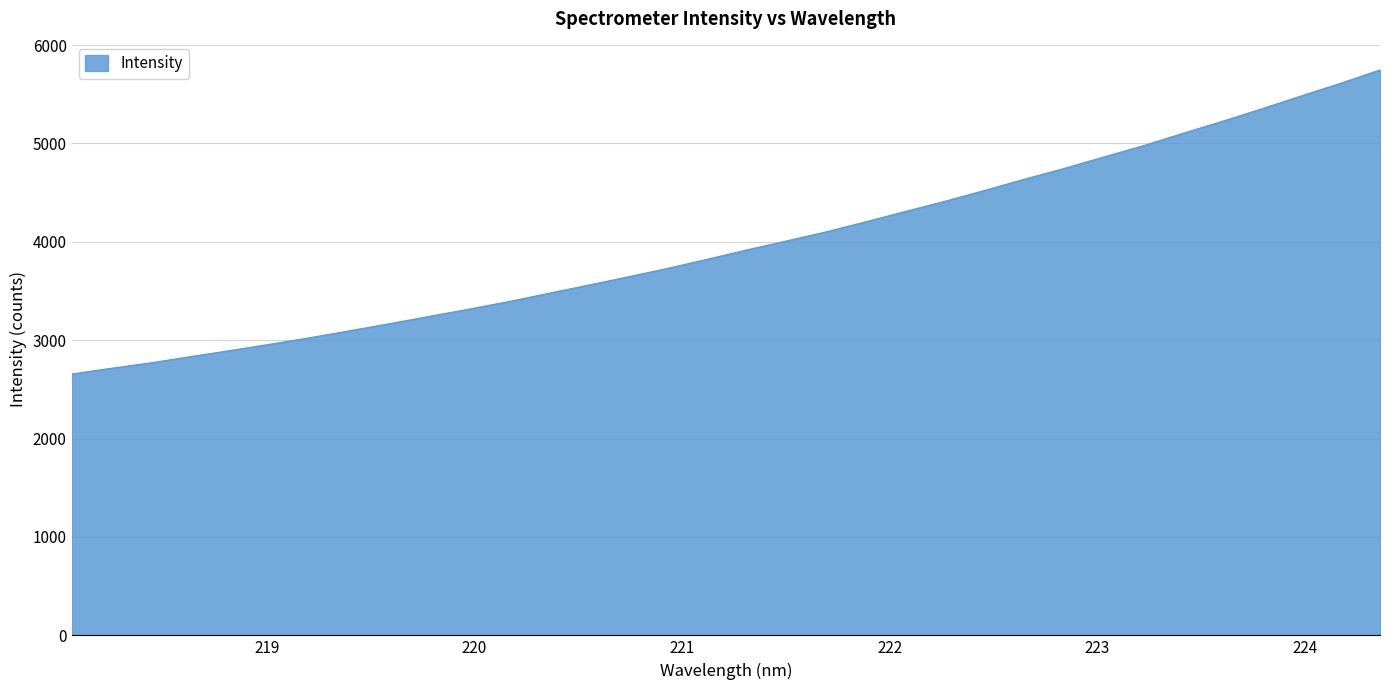

What is the difference between the maximum and minimum values?

3091.2